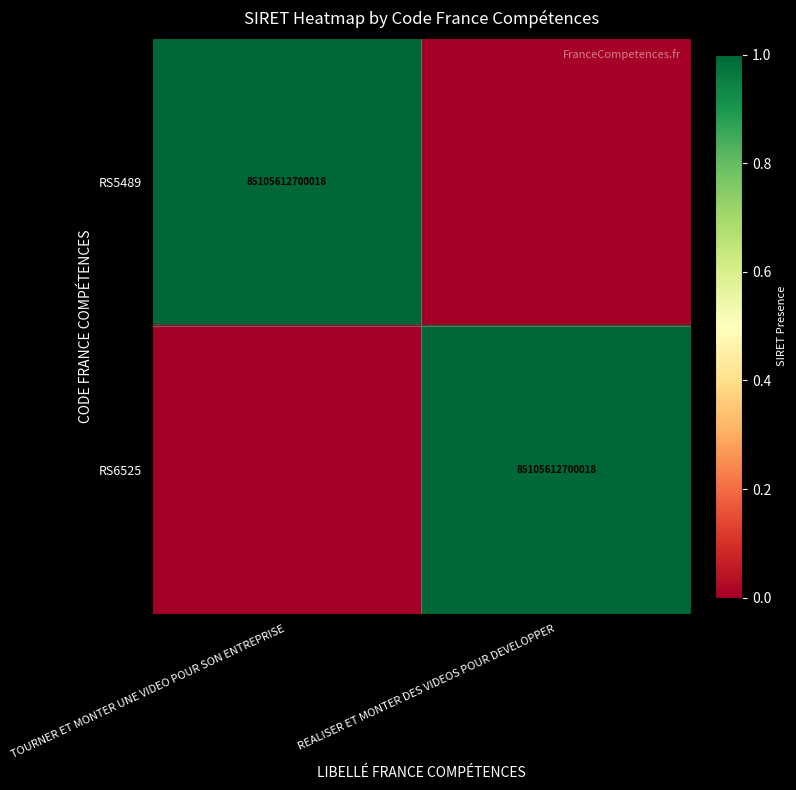

The value of RS6525 at REALISER ET MONTER DES VIDEOS POUR DEVELOPPER is 85105612700018. True or false?

True